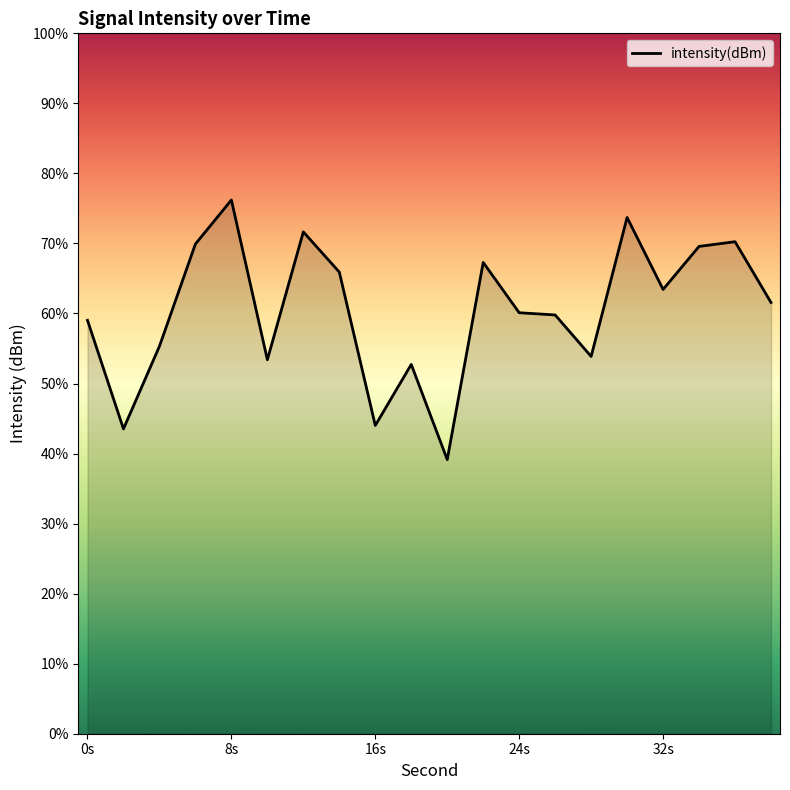

How many lines are shown in the chart?

1